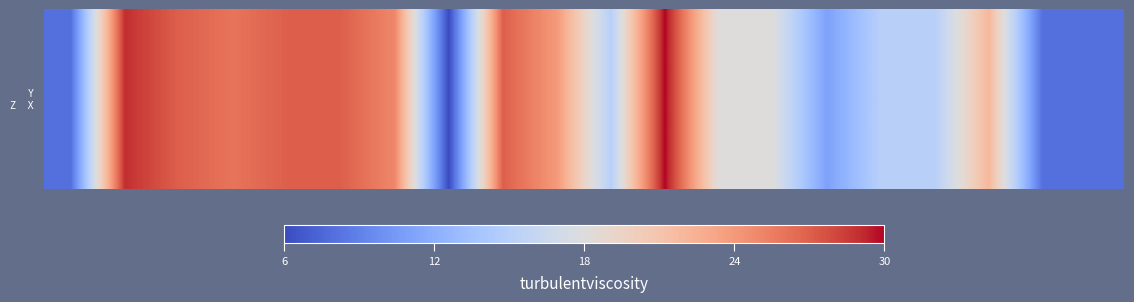

The value at 10 is 23. True or false?

False